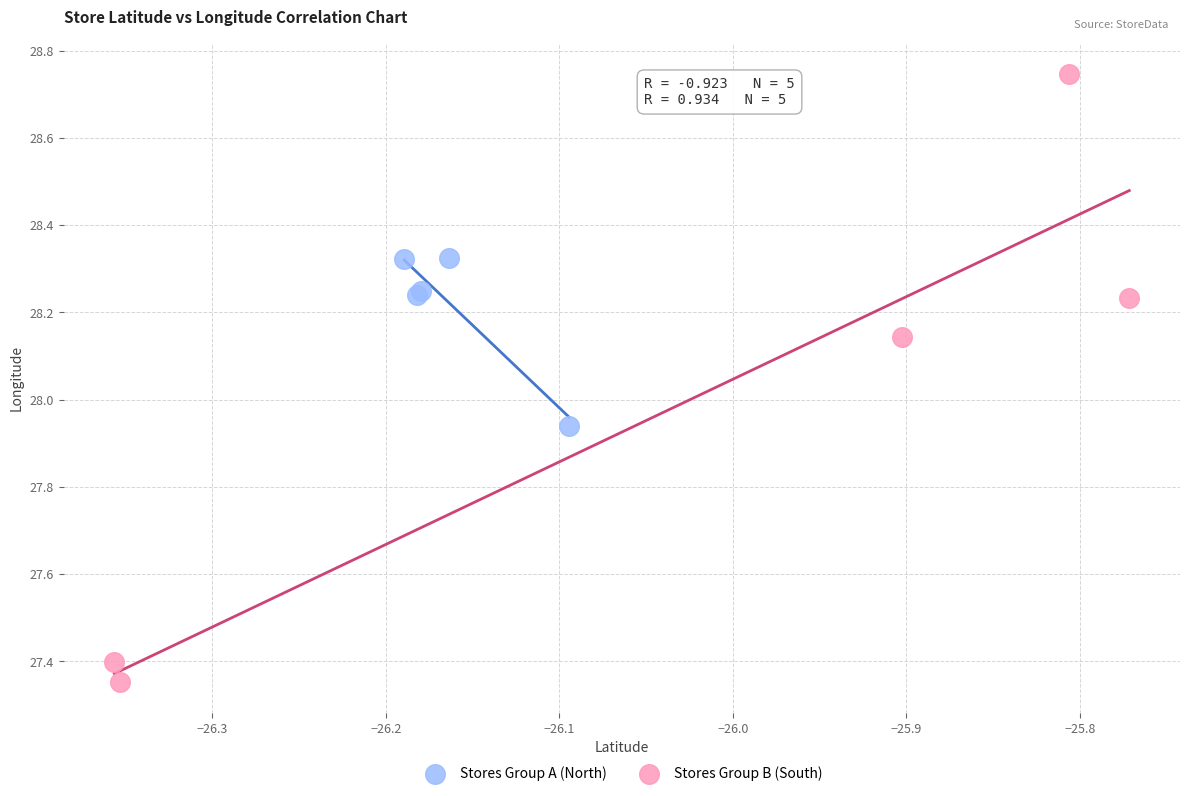

Which series has the largest Y range (max minus min)?

Stores Group B (South)